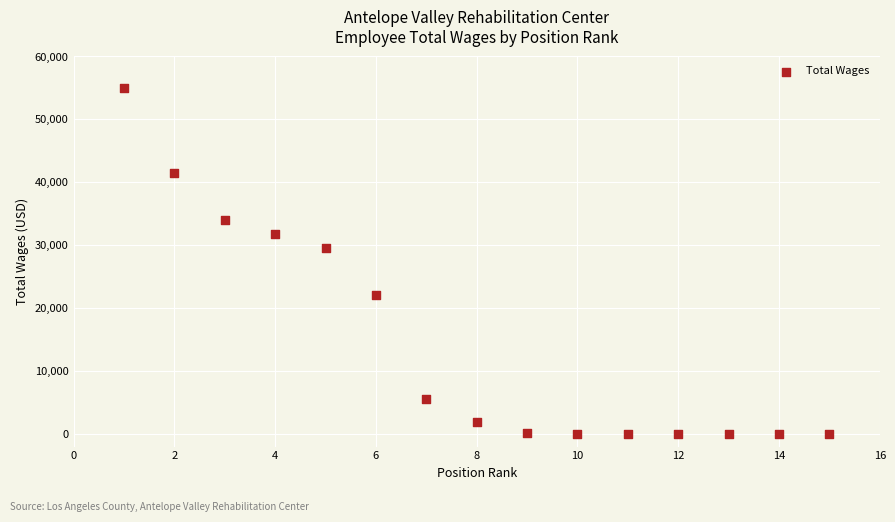

What Y value in the scatter plot is closest to 27517?

29516